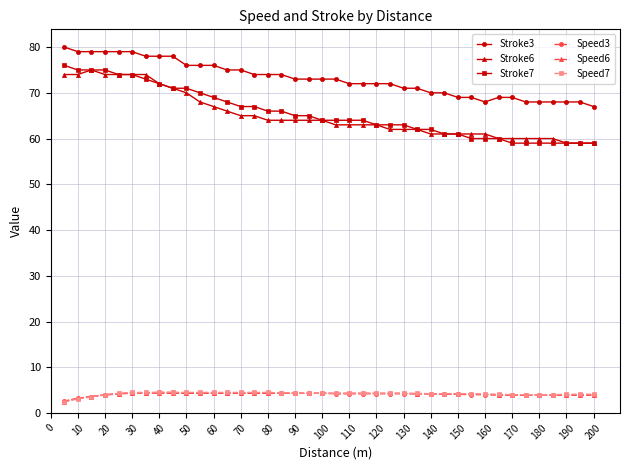

What is the smallest value displayed?

2.4